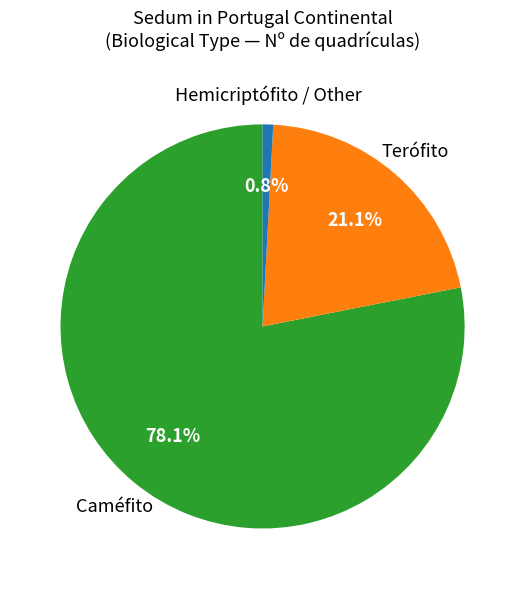

Is there any slice that represents more than half of the pie?

Yes